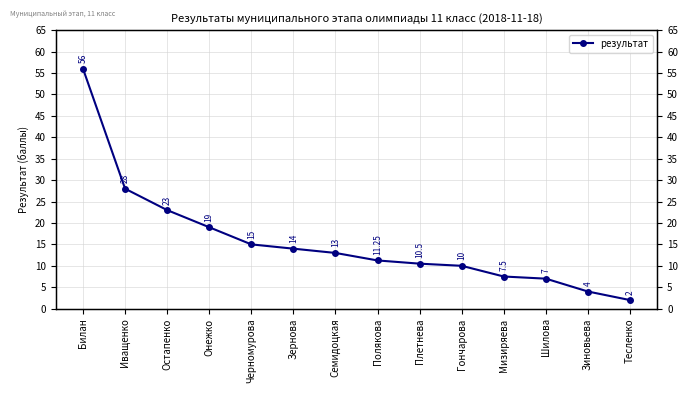

How many values are below 13?

7